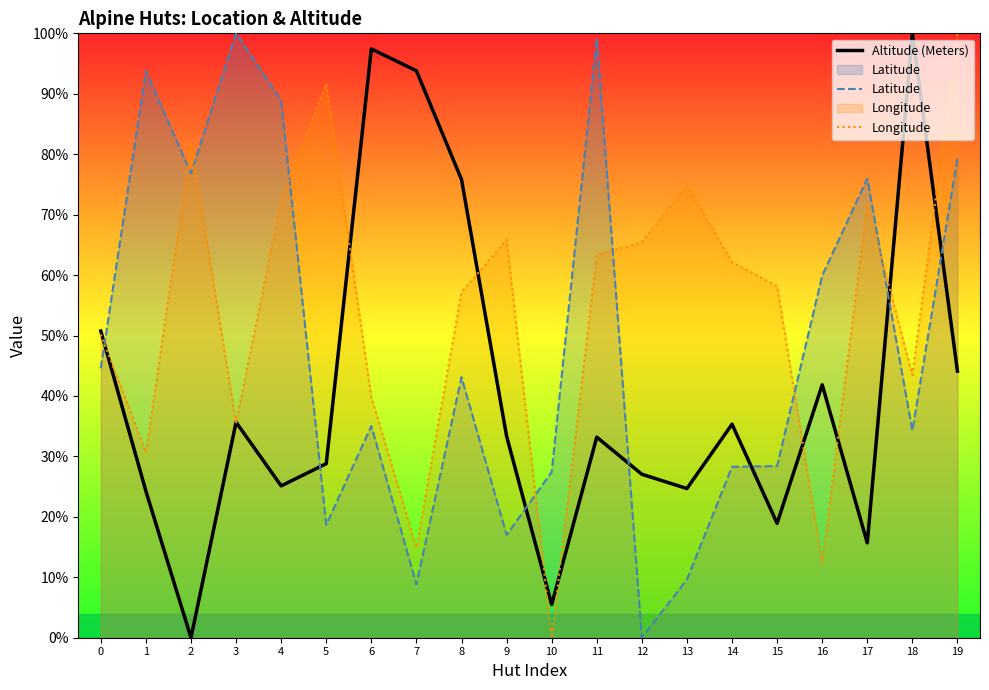

List the series in order of their overall mean, lowest first.

Altitude (Meters), Latitude, Longitude